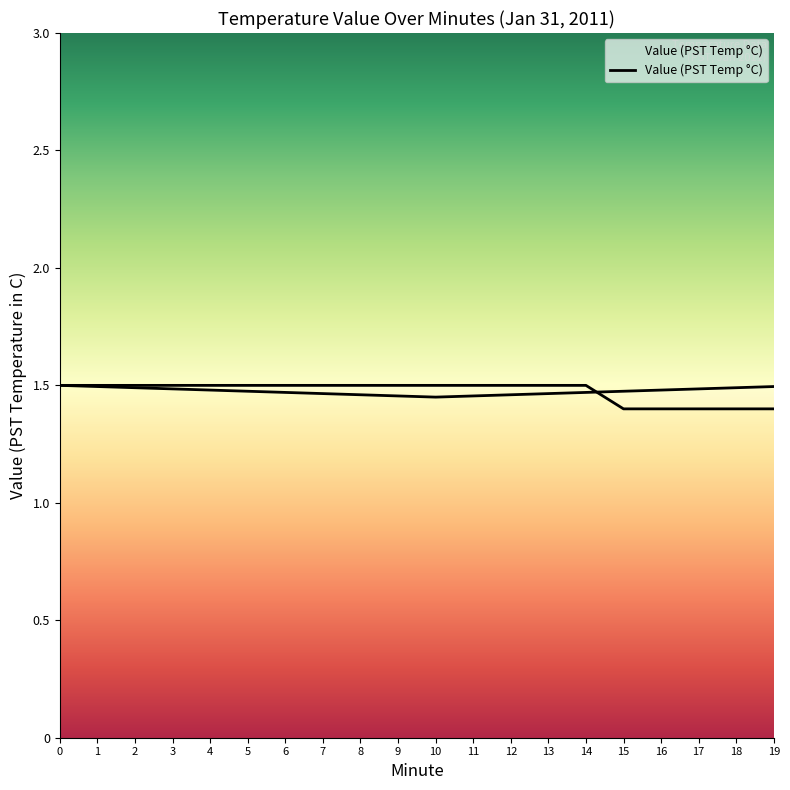

Between 1 and 6, which is larger?

1